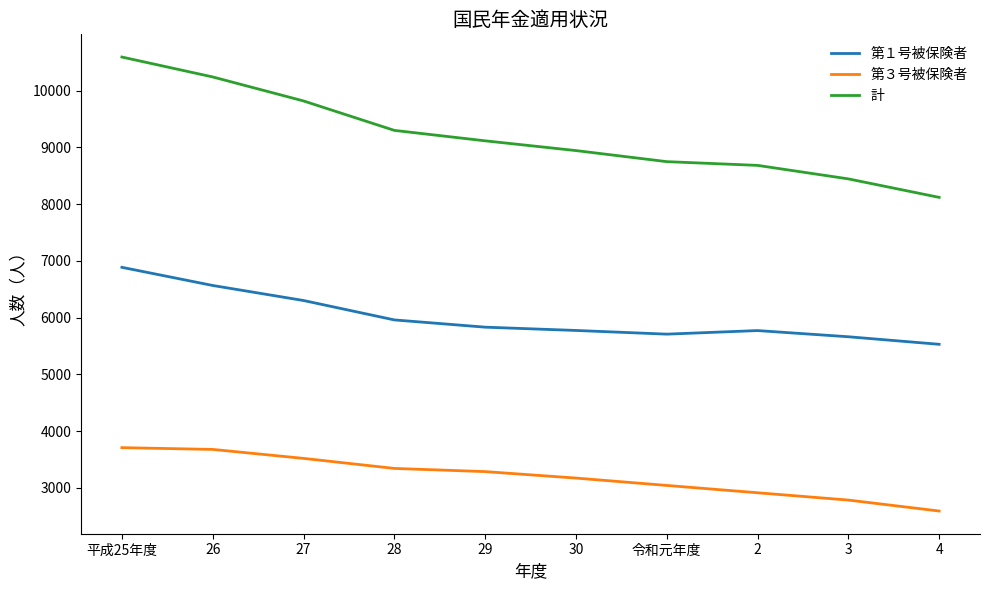

True or false: 計 has a value of 9819 at 27.

True